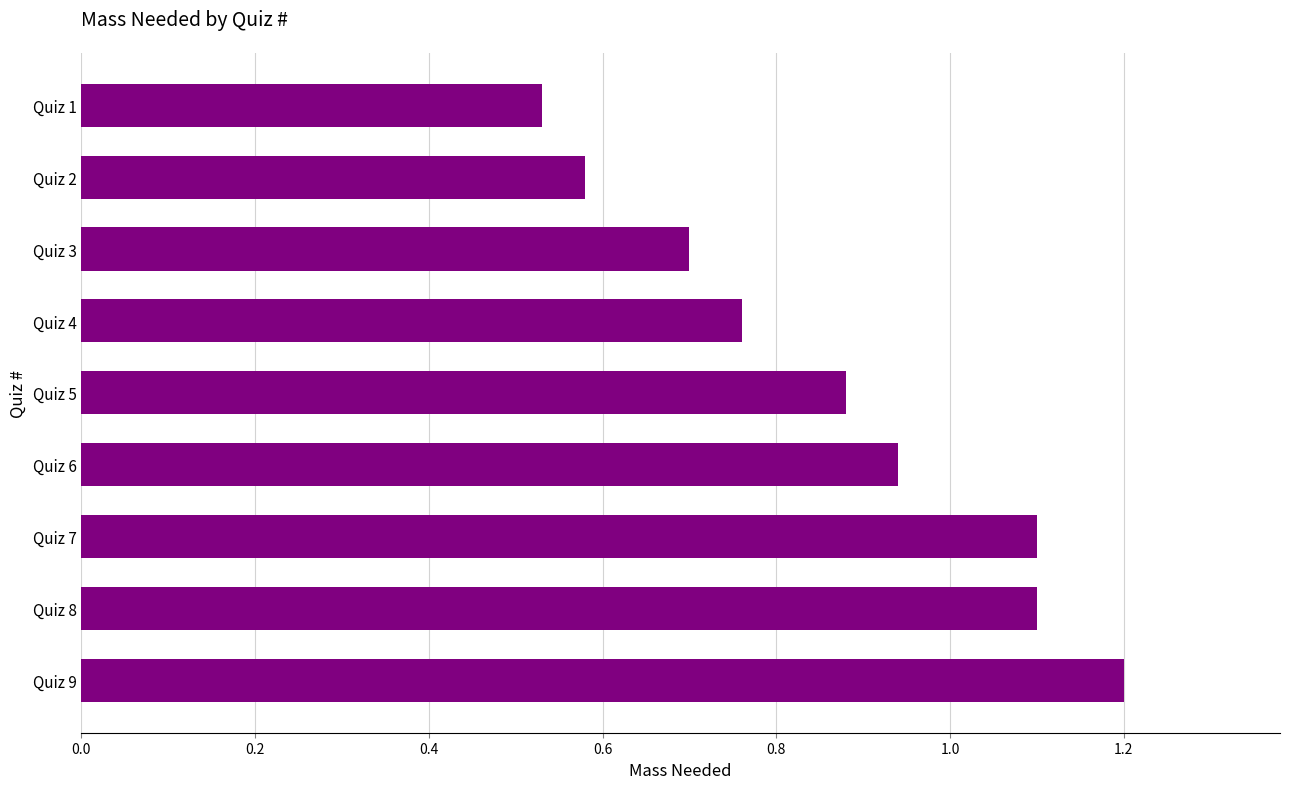

What is the value of the 7th bar from the top?

1.1